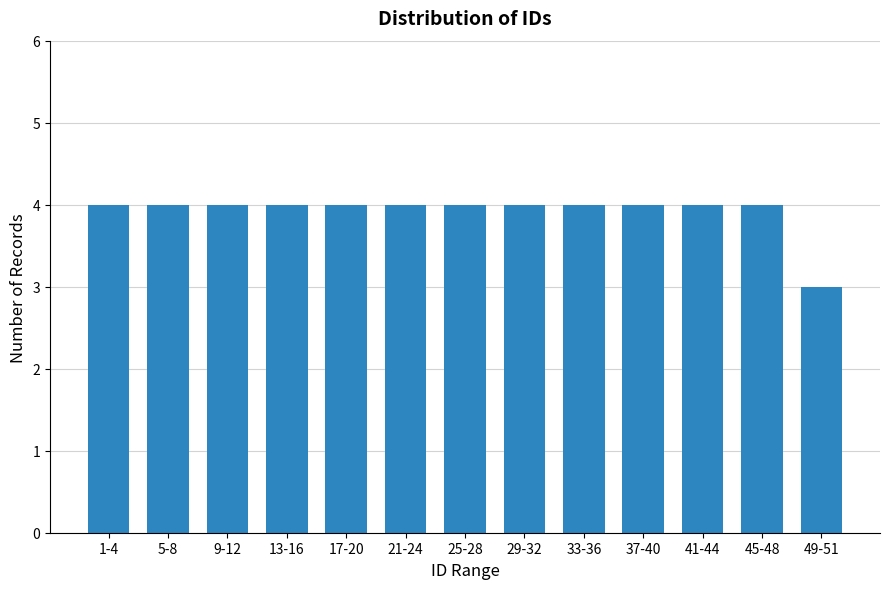

What is the difference between the maximum and minimum values?

1